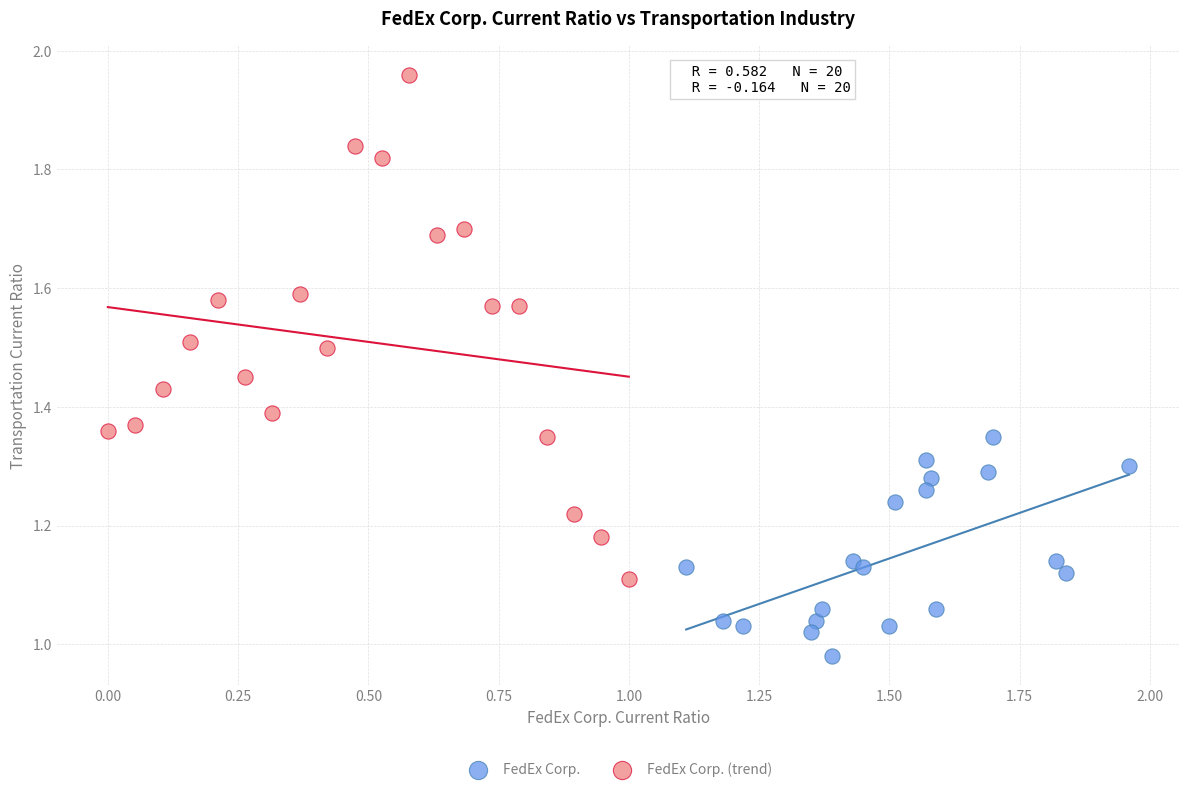

Which series reaches the minimum Y coordinate?

FedEx Corp.